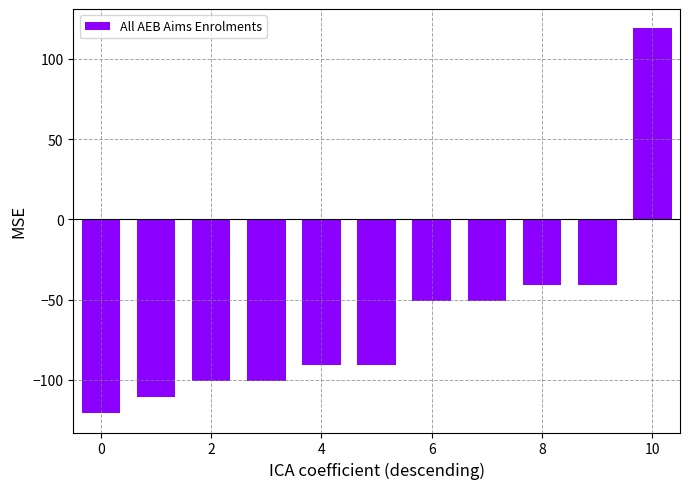

Reading right to left, list all the values displayed in this chart.

119.1	-40.9	-40.9	-50.9	-50.9	-90.9	-90.9	-100.9	-100.9	-110.9	-120.9